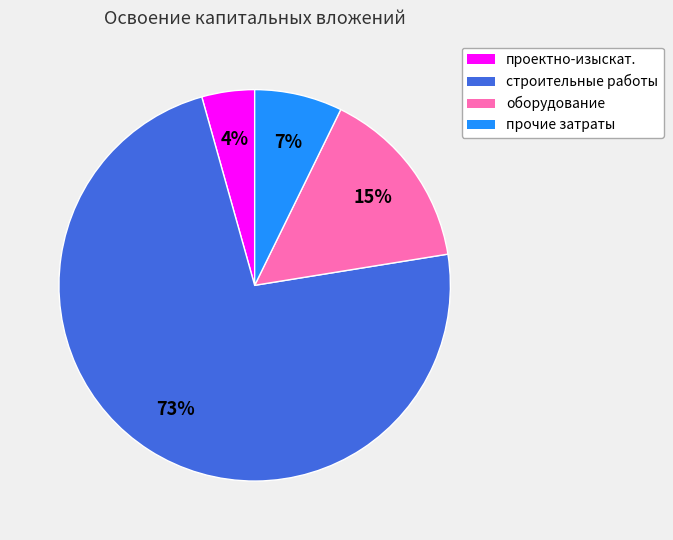

Is there any slice that represents more than half of the pie?

Yes